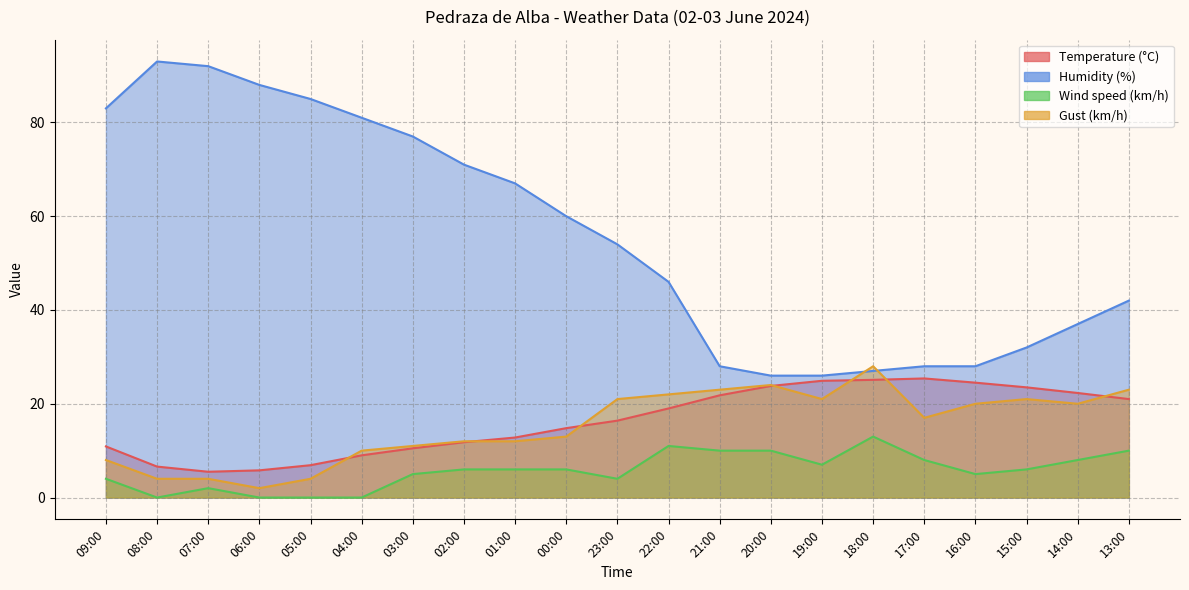

Where does the Humidity (%) series first go above 54?

09:00